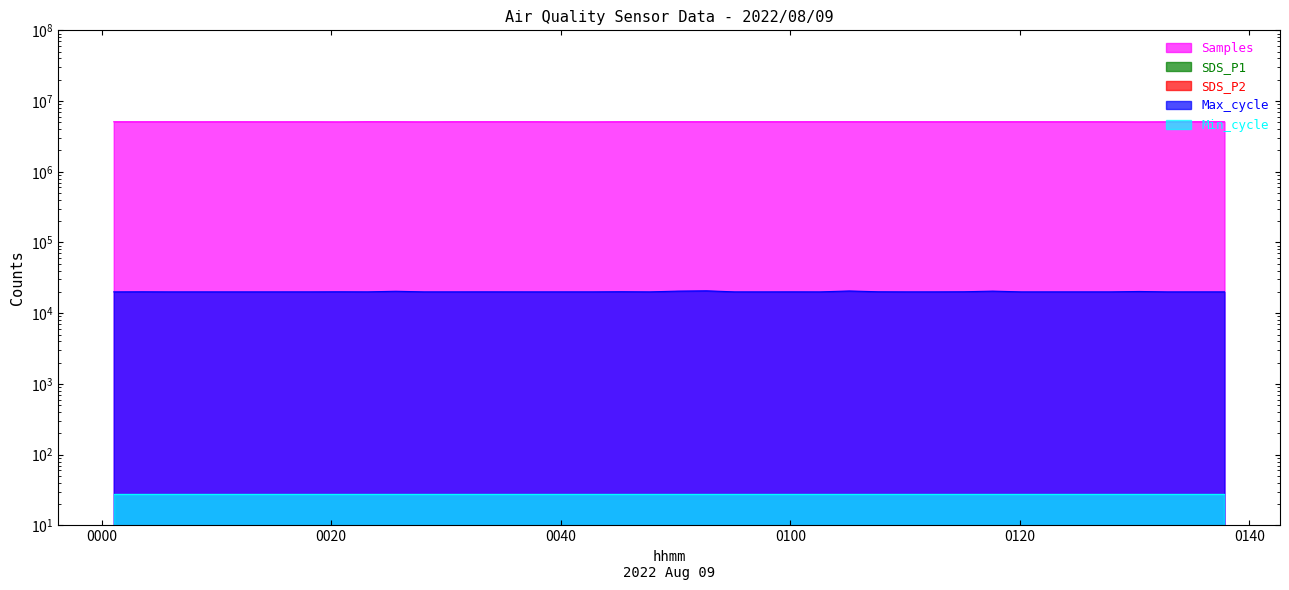

What is the sum of all SDS_P1 values?

261.0